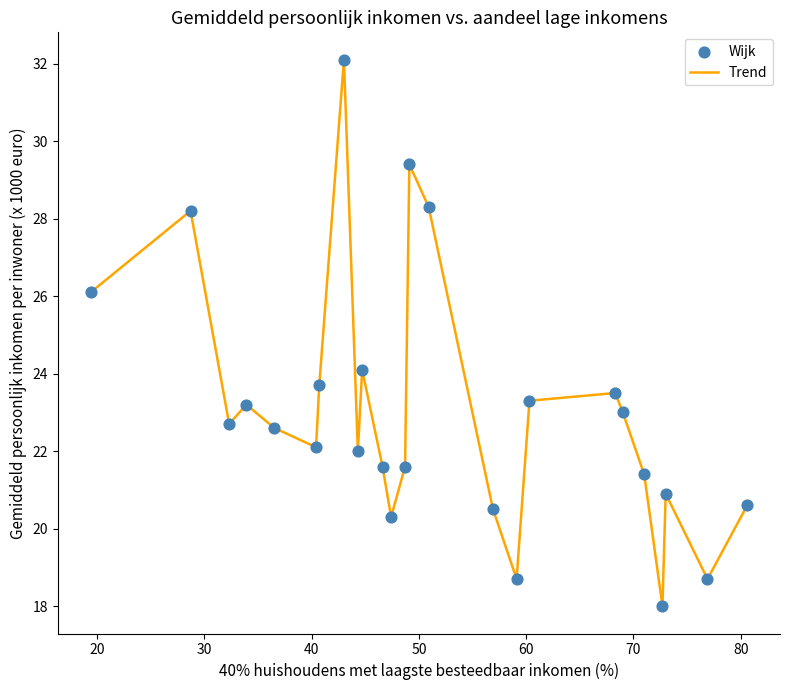

What is the greatest value displayed?

32.1